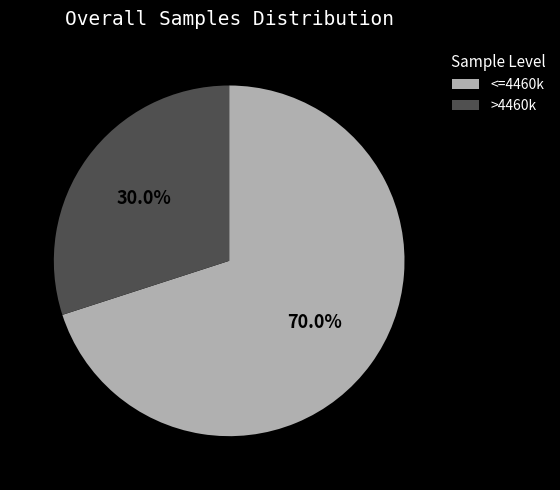

What is the smallest slice in the pie chart?

>4460k